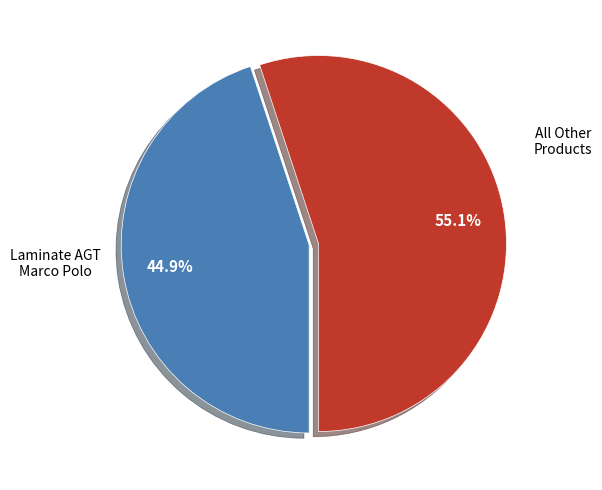

Does any single category account for the majority?

Yes